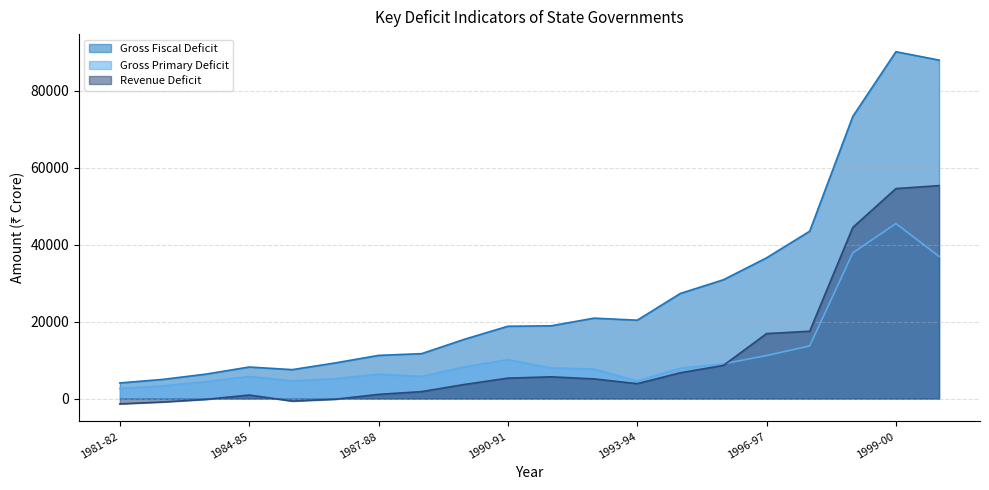

The Gross Fiscal Deficit series shows 11672 at 1988-89. True or false?

True